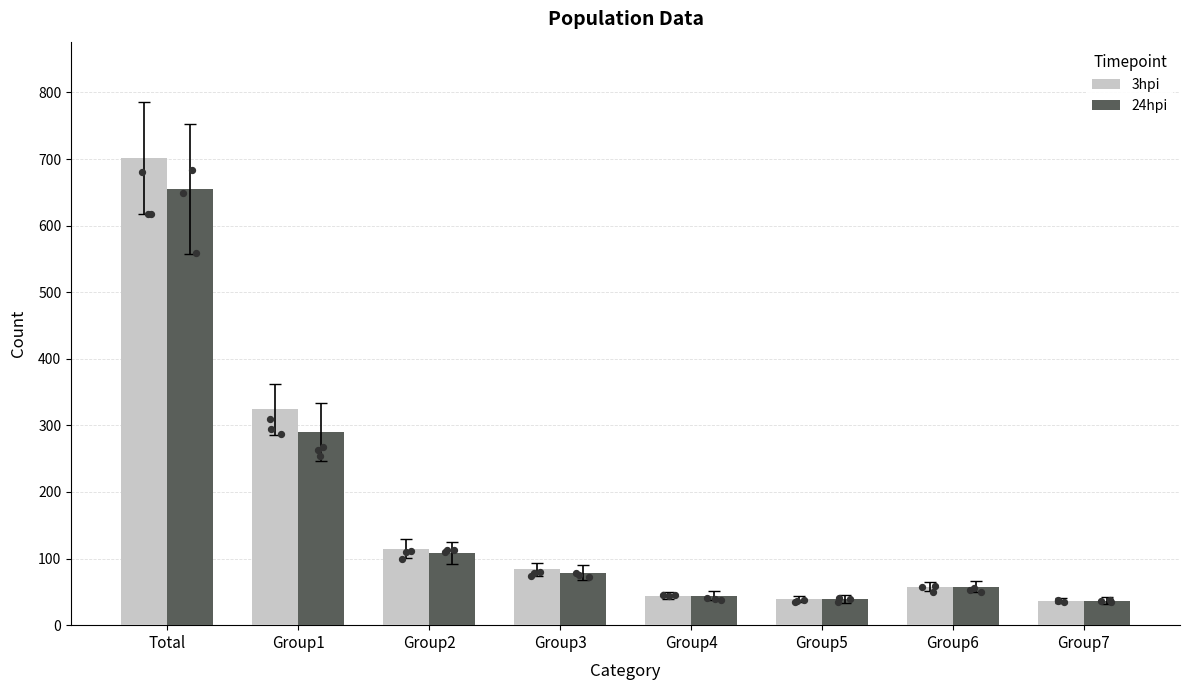

Which series has the largest total across all categories?

3hpi